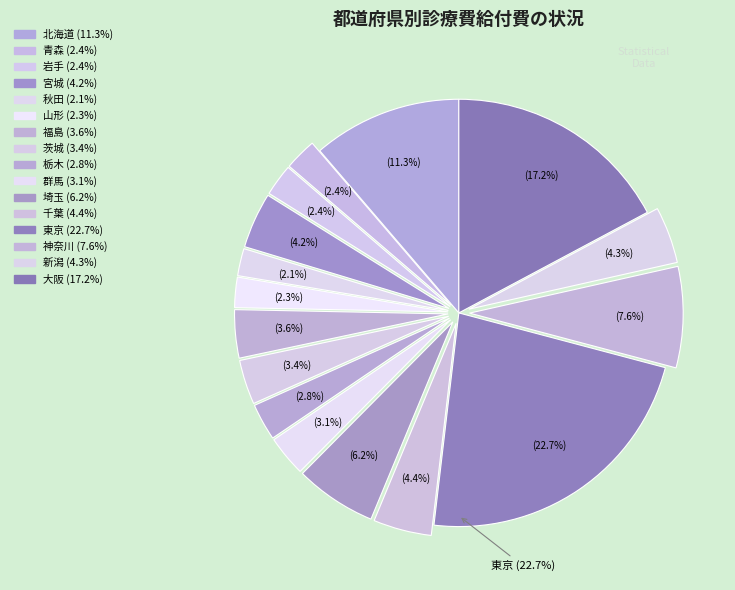

Count the number of slices in the pie.

16